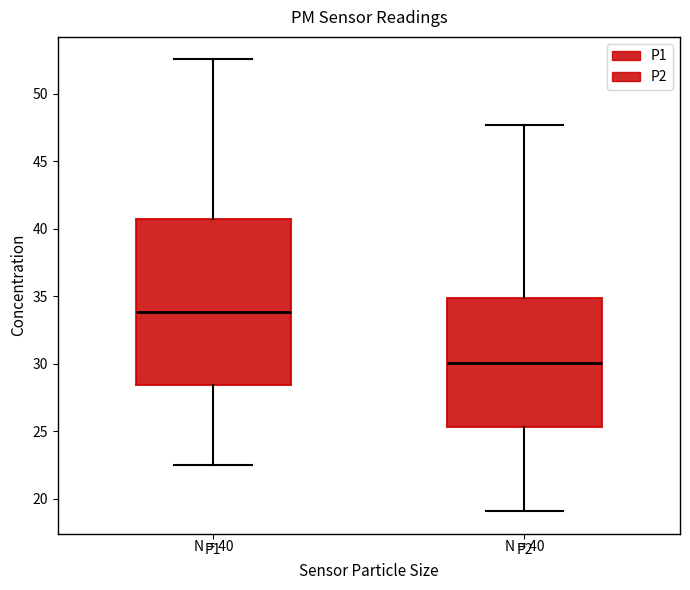

Which box is the tallest, from its lower edge to its upper edge?

P1